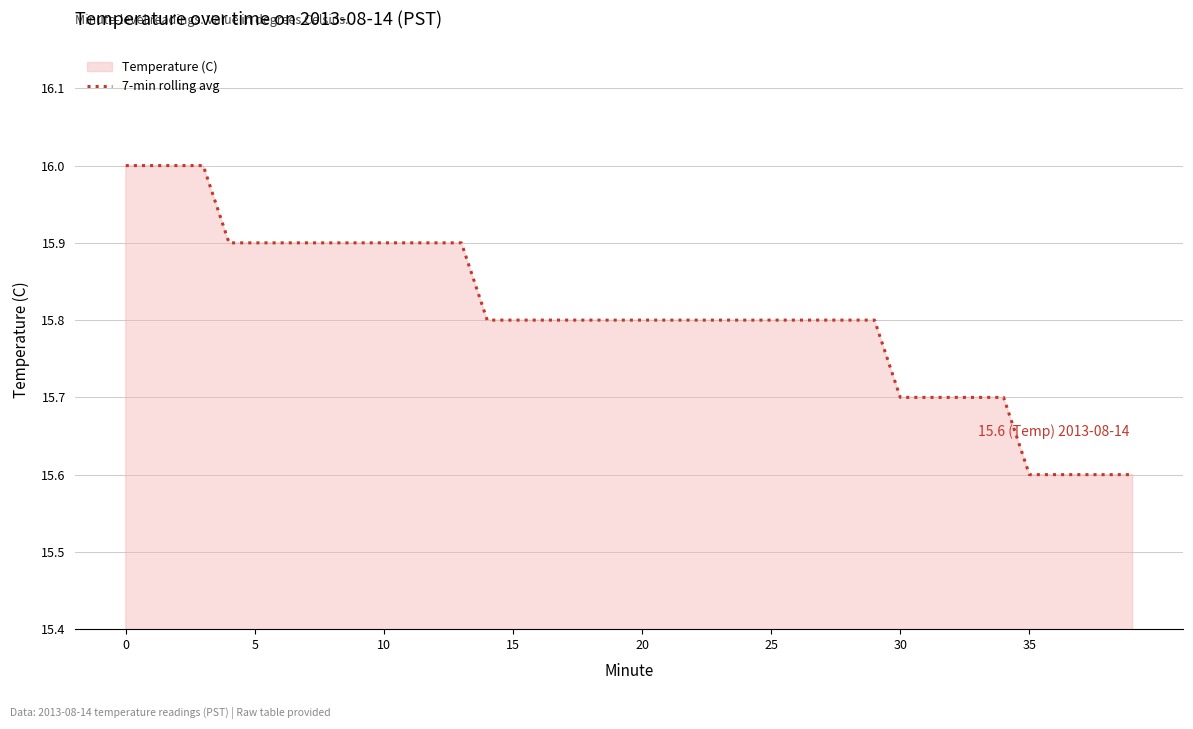

True or false: the data shows 15.6 at 35.

True